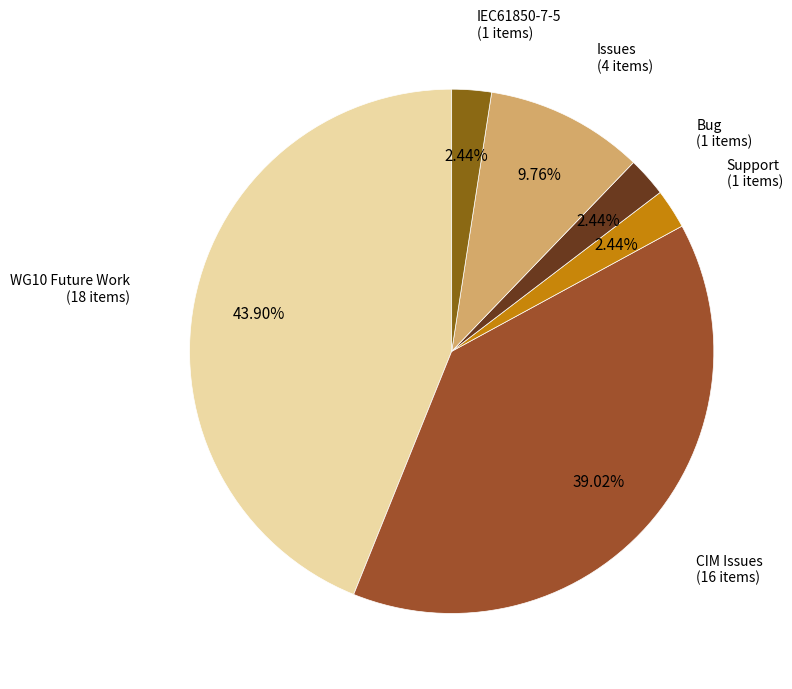

Which slice is the largest?

WG10 Future Work